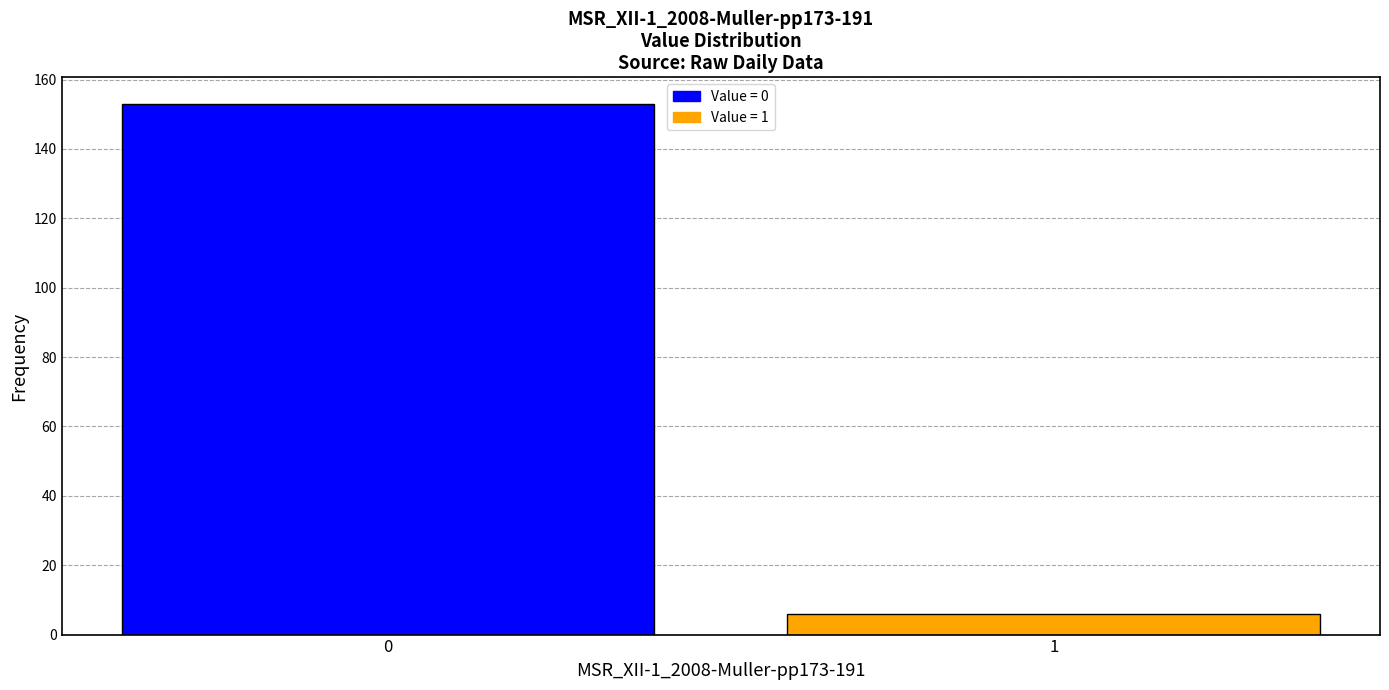

Reading left to right, what are all the values shown in this chart?

0=153	1=6